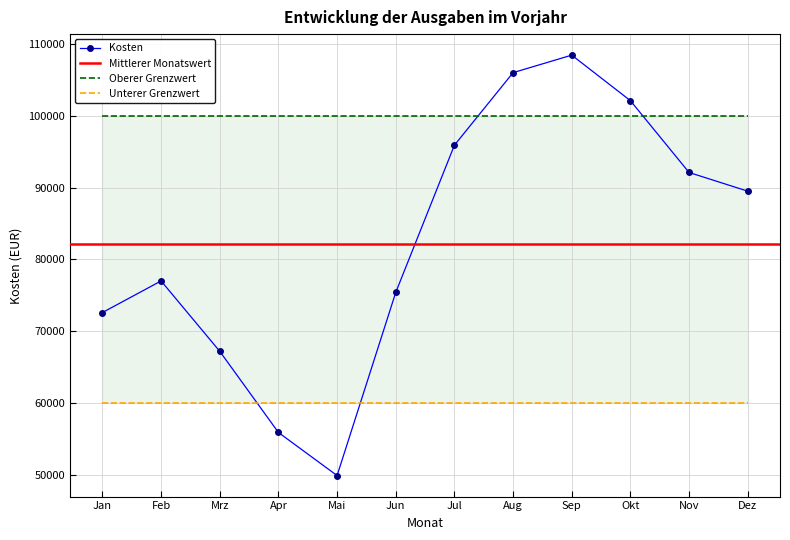

What is the value of the Kosten point at the 10th from the left?

102100